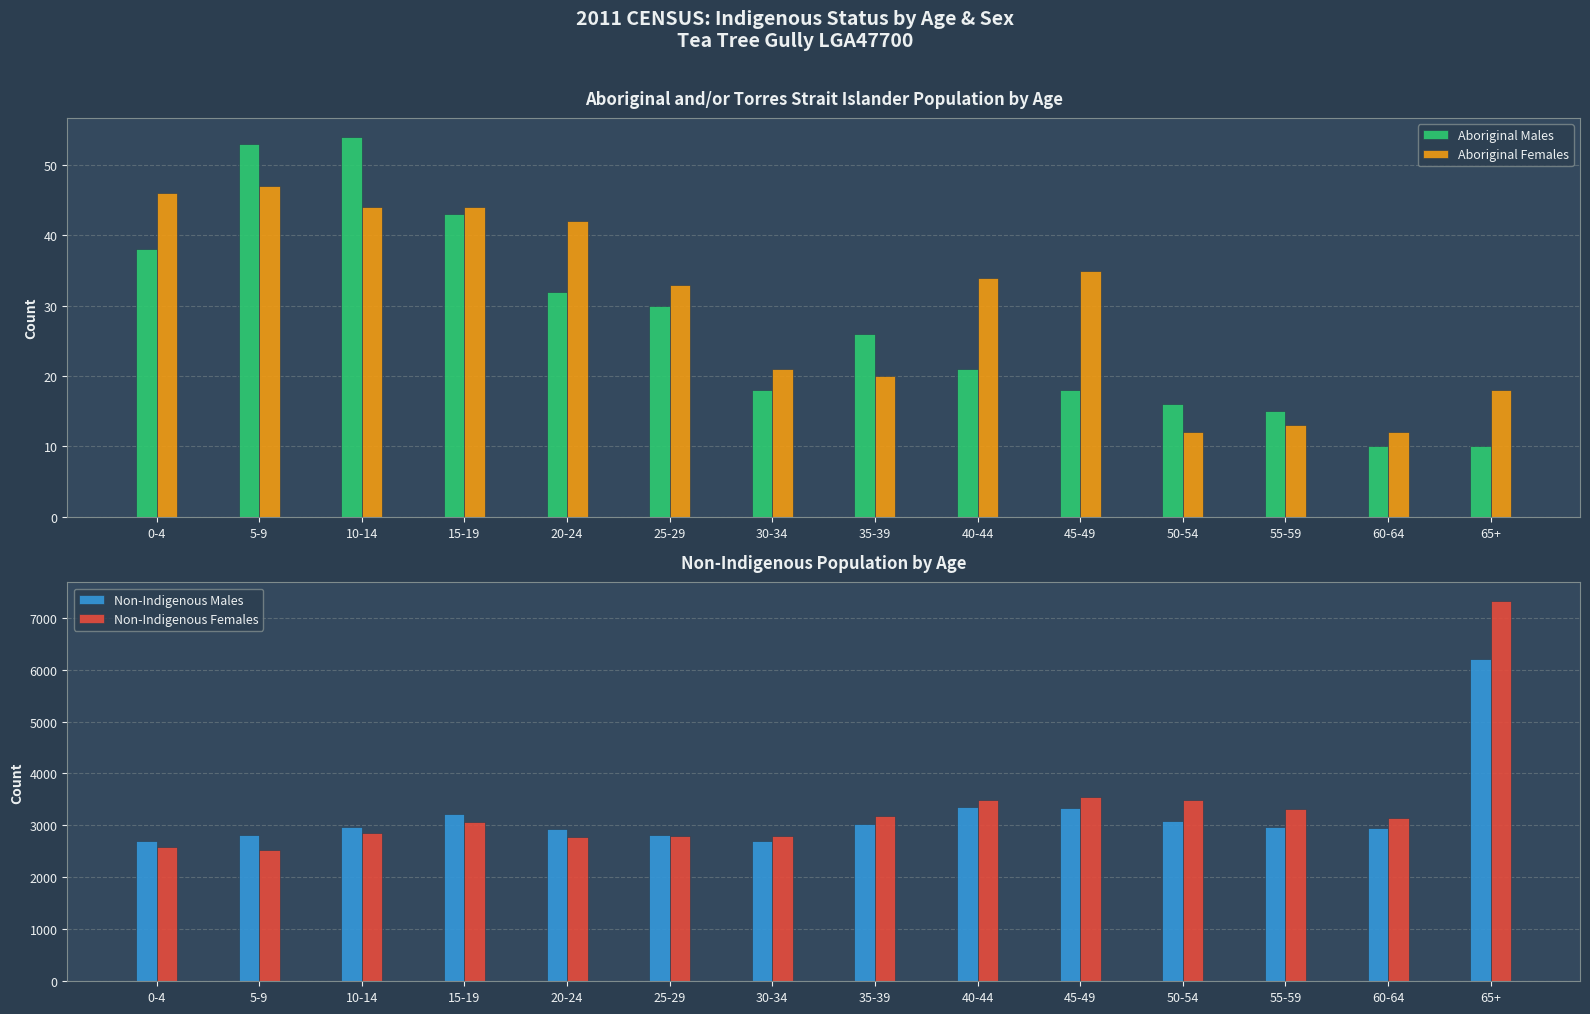

At which label does Aboriginal Males reach its minimum?

60-64